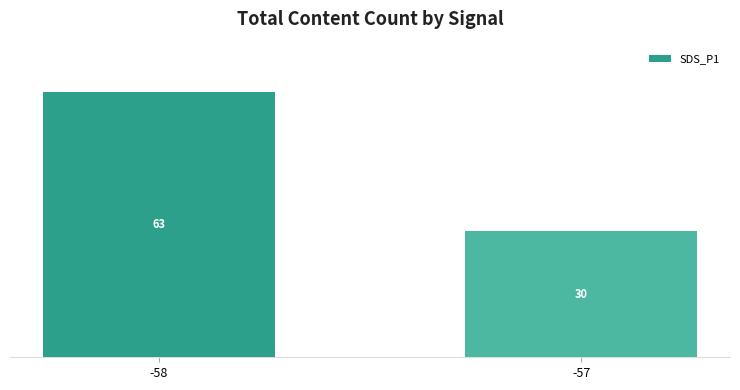

List the labels in order of value, largest first.

-58, -57